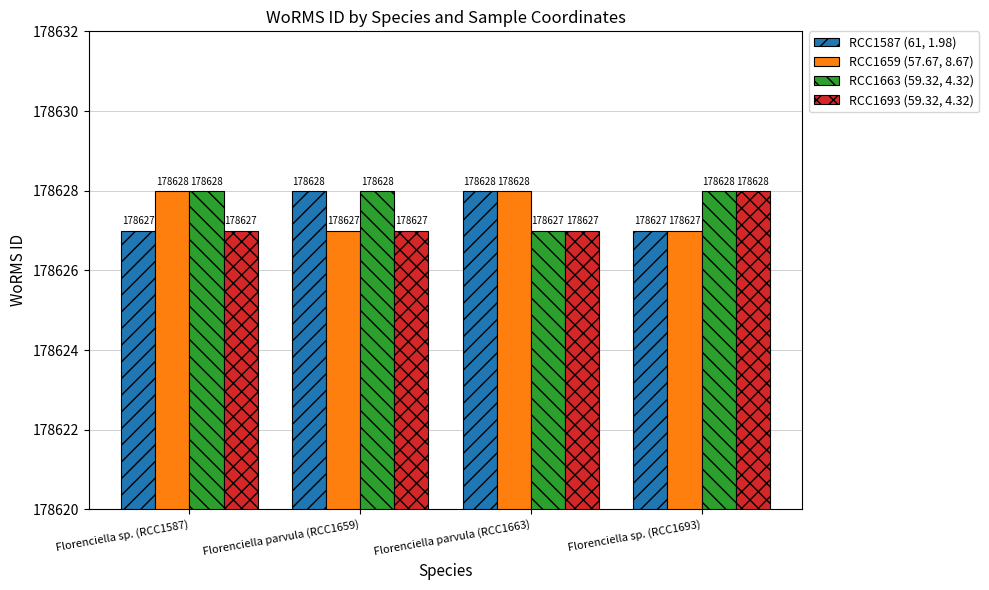

Reading left to right, list all the values displayed in this chart.

RCC1587 (61, 1.98): Florenciella sp. (RCC1587)=178627	Florenciella parvula (RCC1659)=178628	Florenciella parvula (RCC1663)=178628	Florenciella sp. (RCC1693)=178627
RCC1659 (57.67, 8.67): Florenciella sp. (RCC1587)=178628	Florenciella parvula (RCC1659)=178627	Florenciella parvula (RCC1663)=178628	Florenciella sp. (RCC1693)=178627
RCC1663 (59.32, 4.32): Florenciella sp. (RCC1587)=178628	Florenciella parvula (RCC1659)=178628	Florenciella parvula (RCC1663)=178627	Florenciella sp. (RCC1693)=178628
RCC1693 (59.32, 4.32): Florenciella sp. (RCC1587)=178627	Florenciella parvula (RCC1659)=178627	Florenciella parvula (RCC1663)=178627	Florenciella sp. (RCC1693)=178628